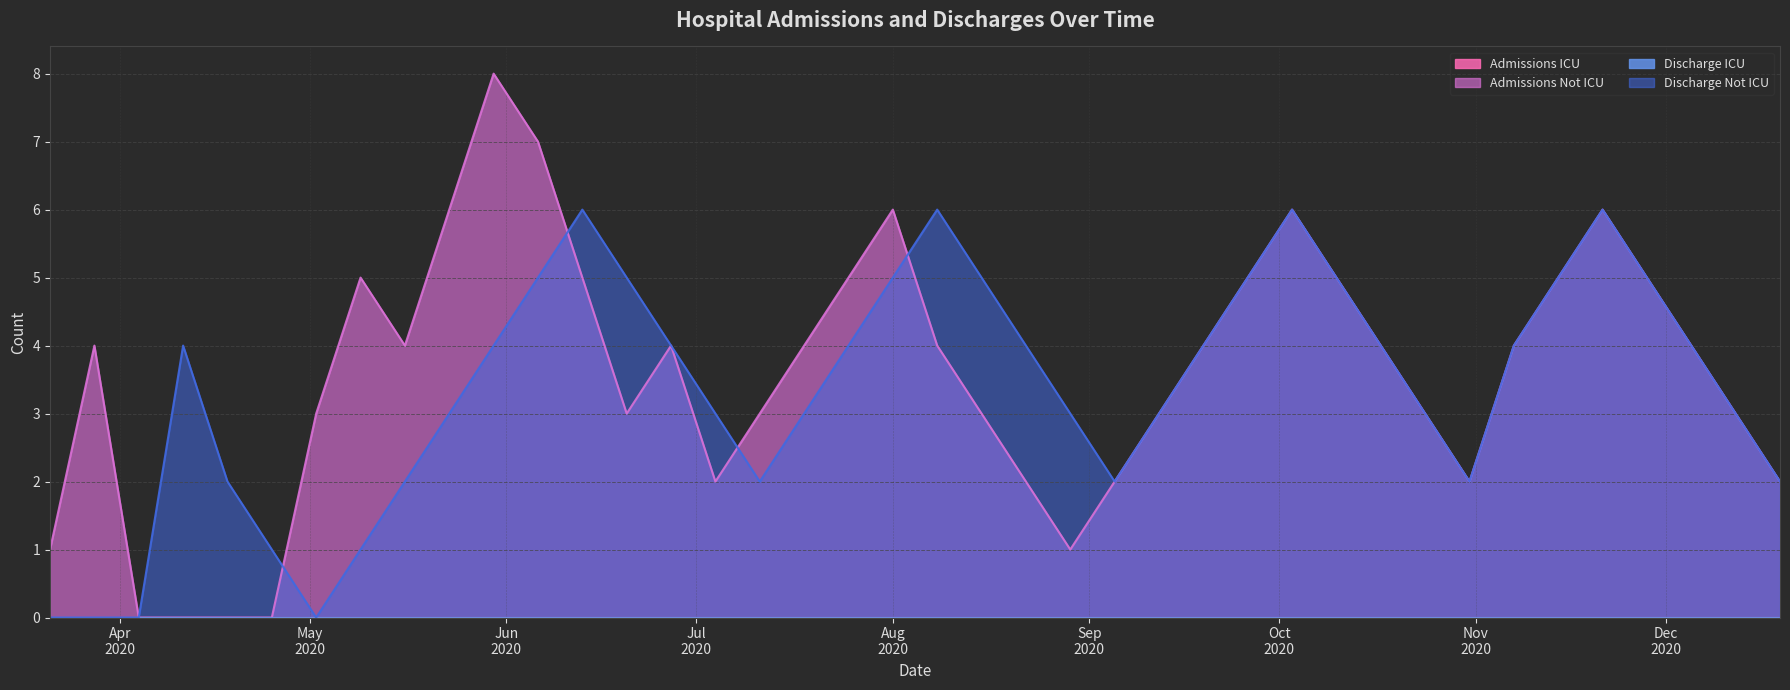

How many values in the Admissions Not ICU (line) series are below 4?

18